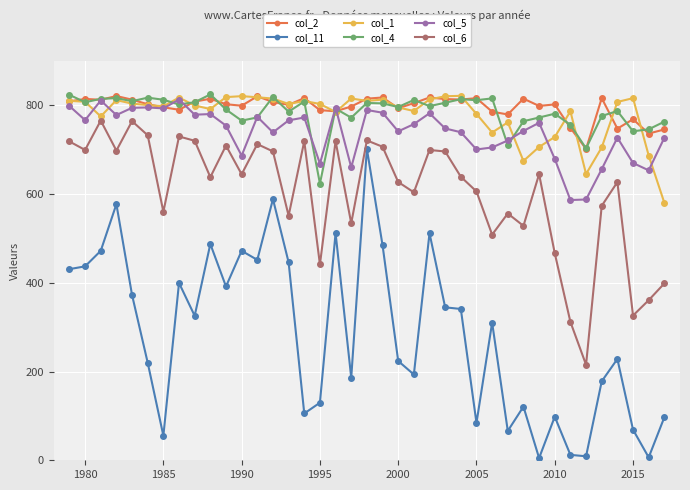

Which series has the widest spread of values?

col_11